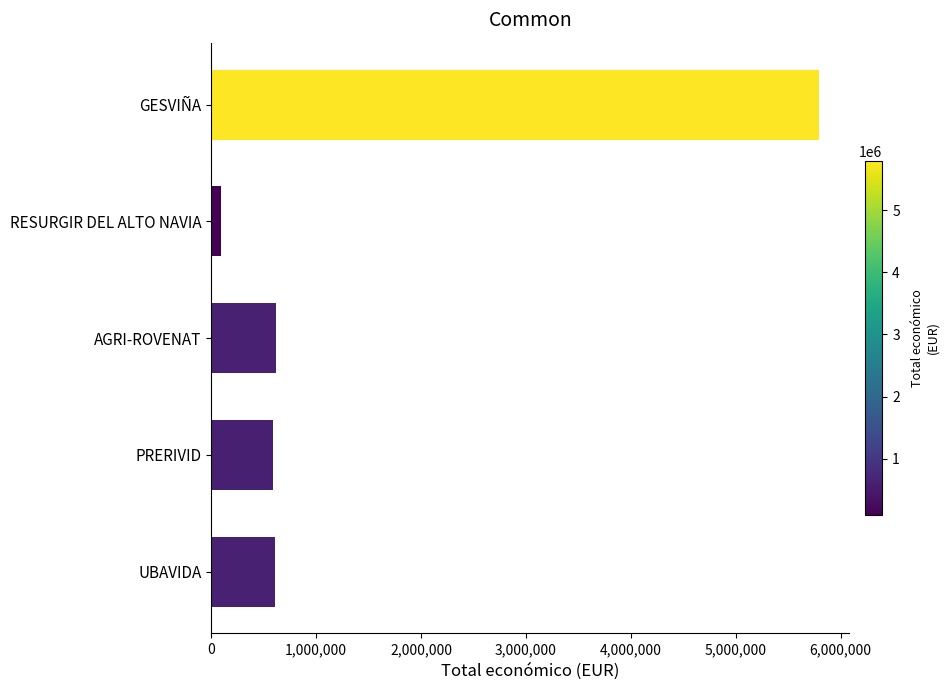

What is the sum of the values at UBAVIDA and PRERIVID?

1197073